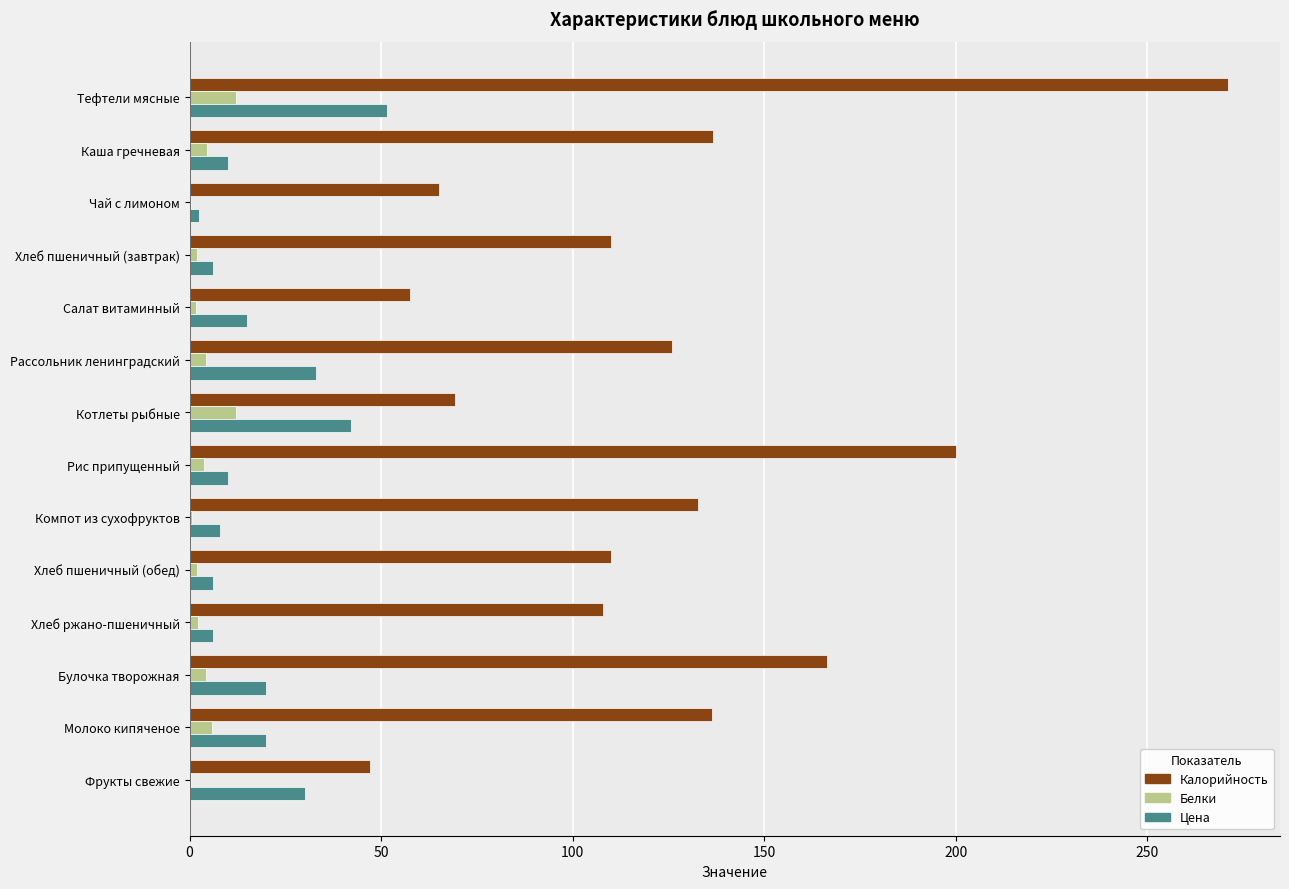

What is the highest value of the Калорийность series?

271.1